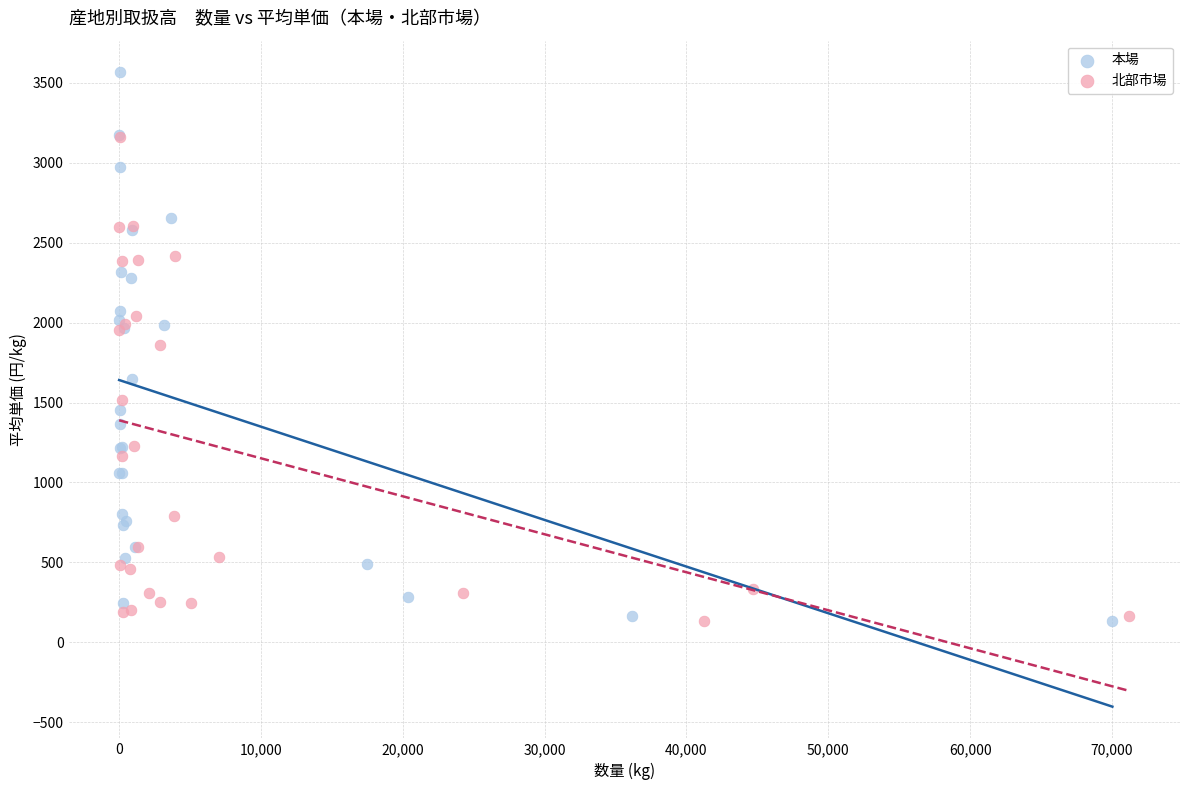

Which series reaches the maximum Y coordinate?

本場